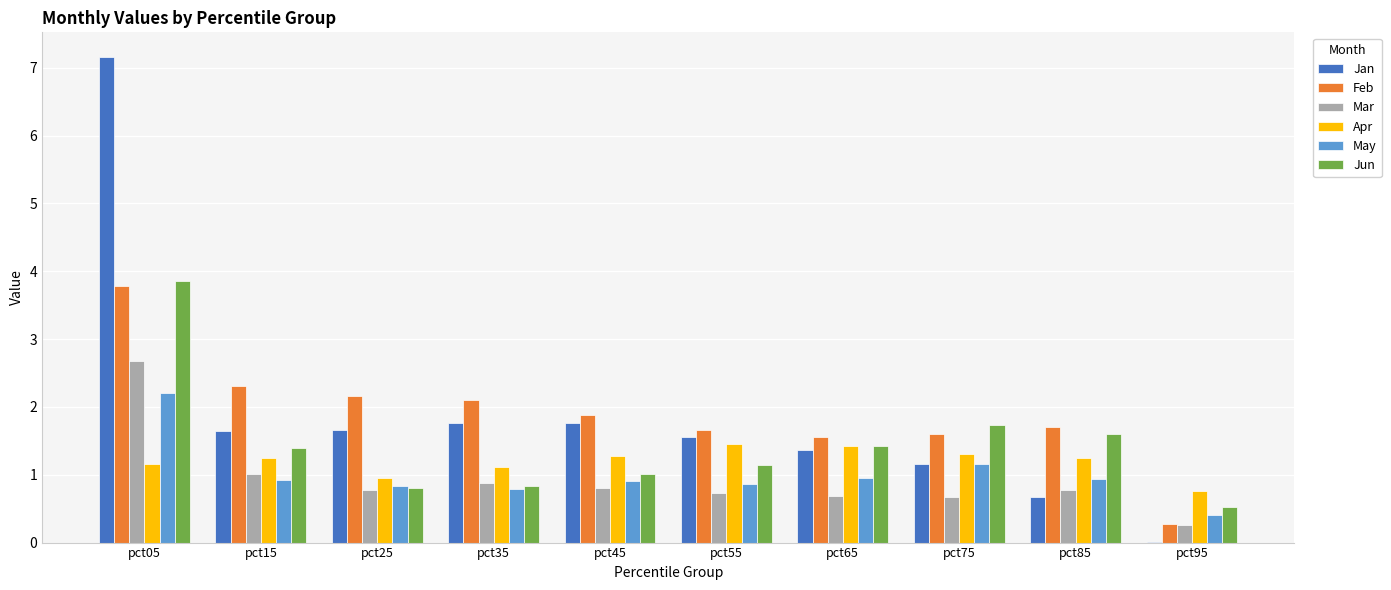

What is the total value across all series at pct75?

7.6